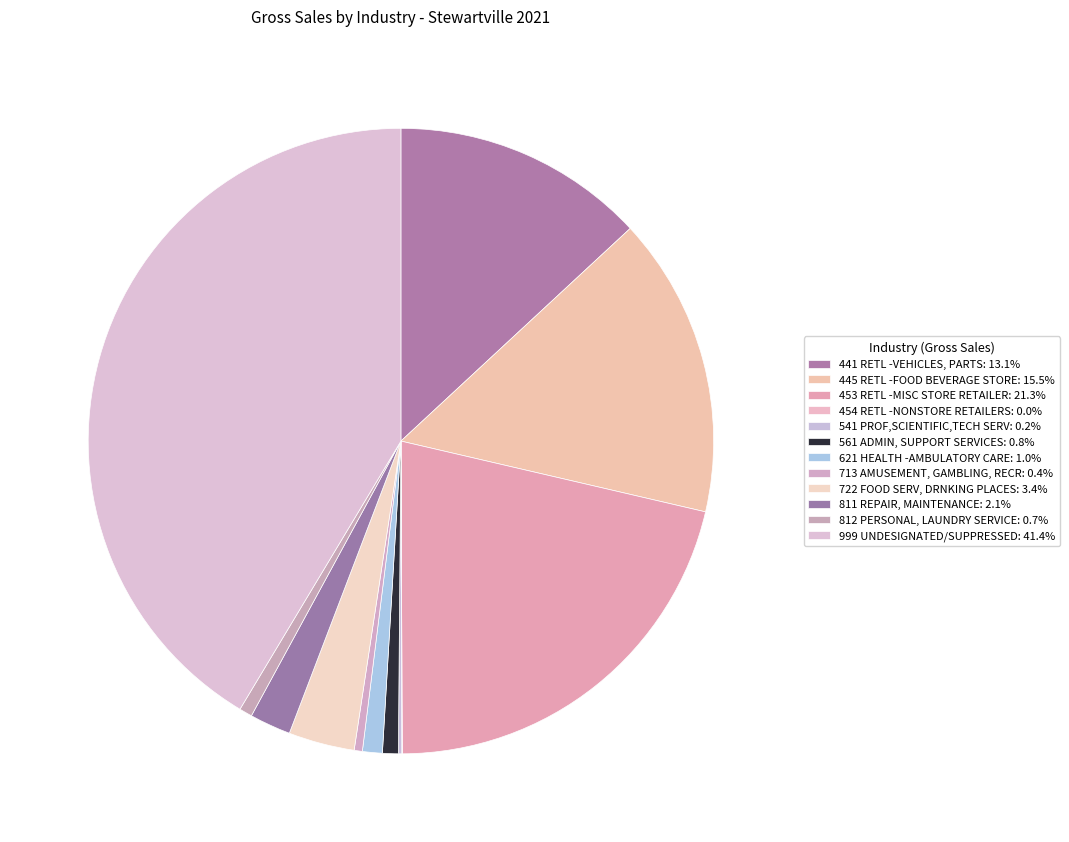

Does 445 RETL -FOOD BEVERAGE STORE account for over 50% of the chart?

No